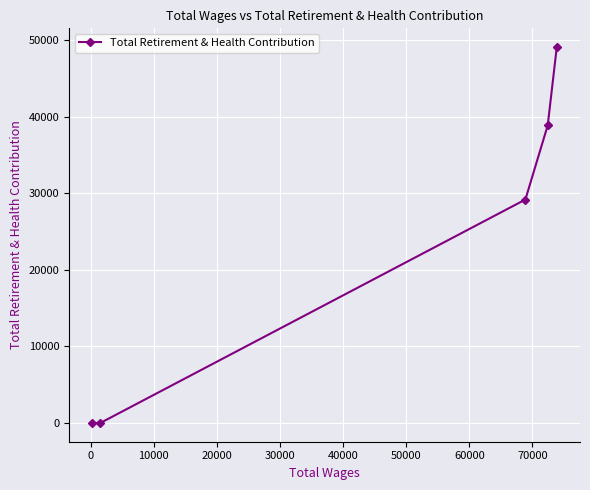

How many lines are shown in the chart?

1